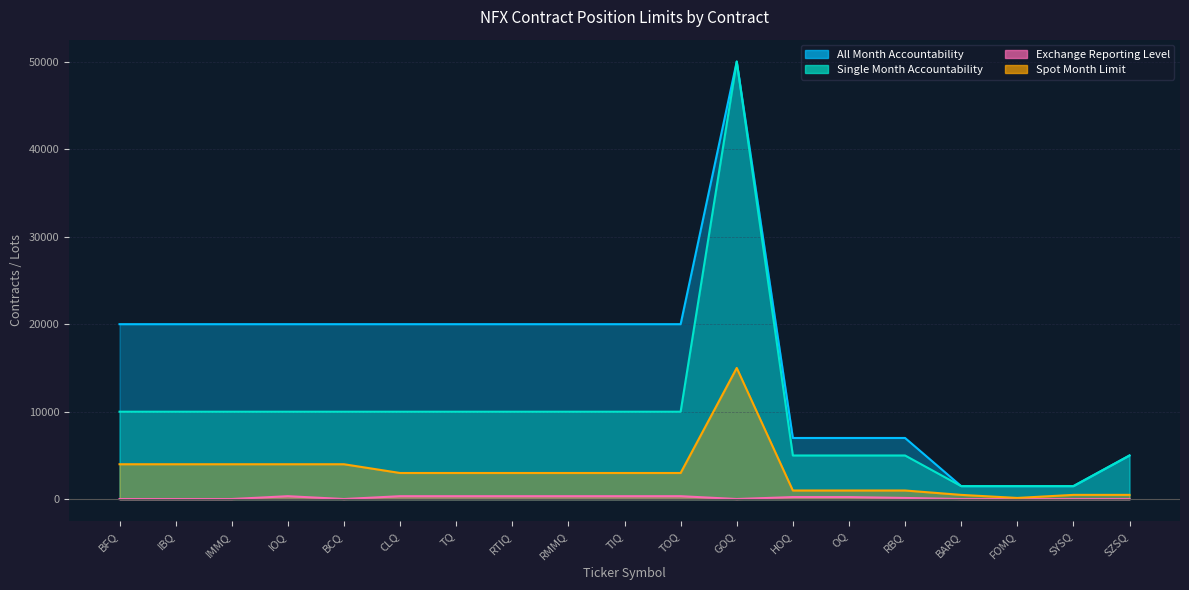

What is the difference between the maximum and minimum values in the Exchange Reporting Level series?

325